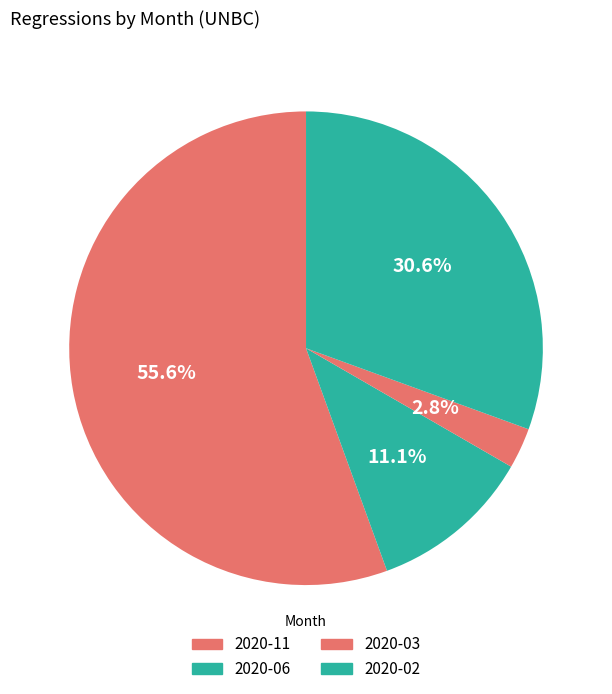

To the nearest percent, what percentage of the pie is 2020-02?

31%